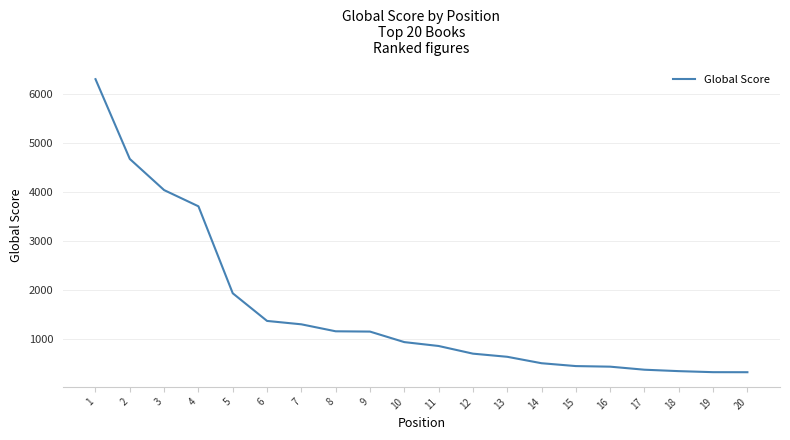

The chart shows a value of 1157 at 9. True or false?

True